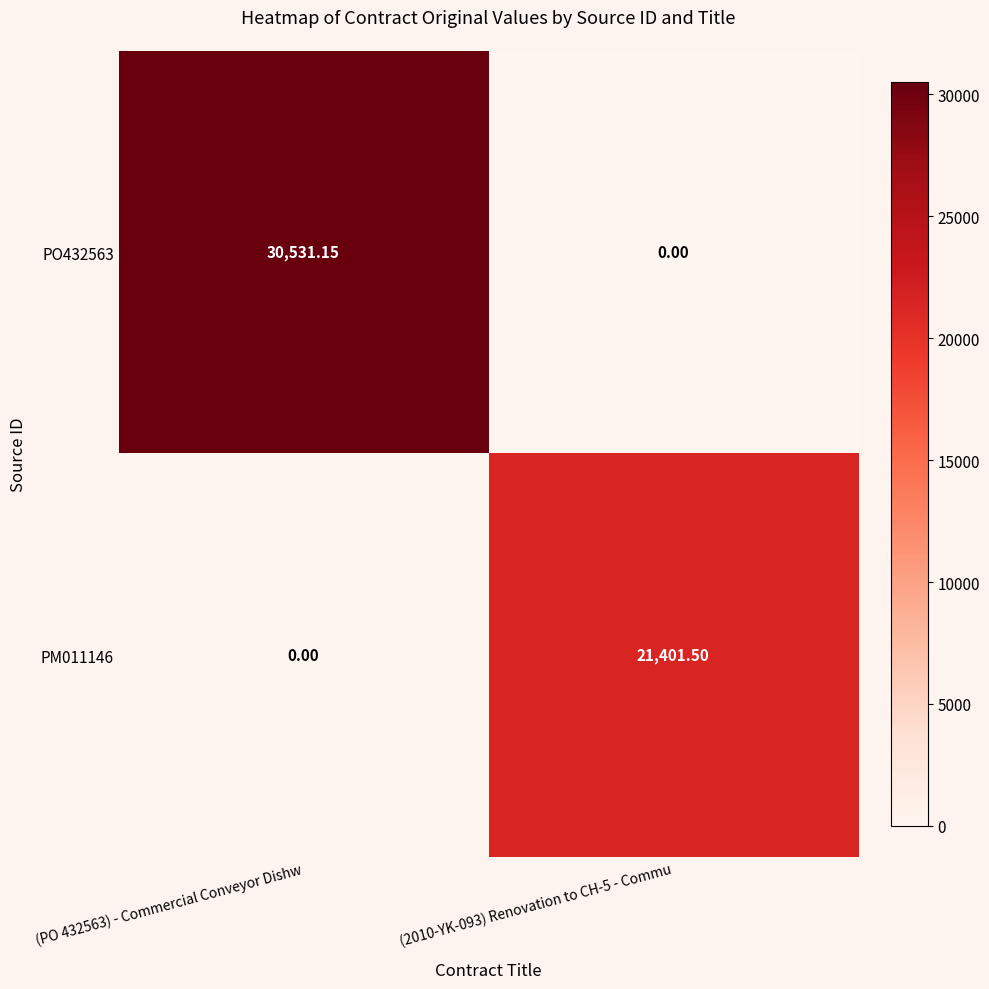

How many distinct data groups are displayed?

2